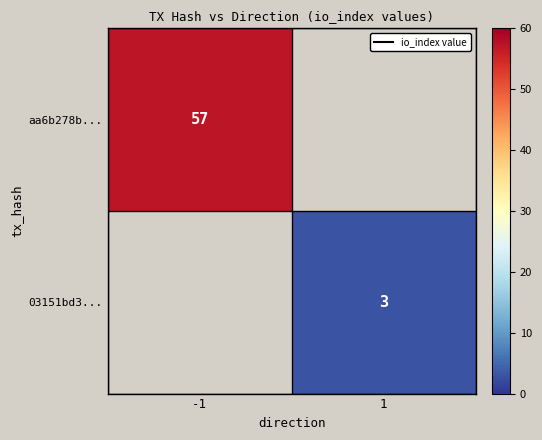

How many categories are shown in the chart?

2